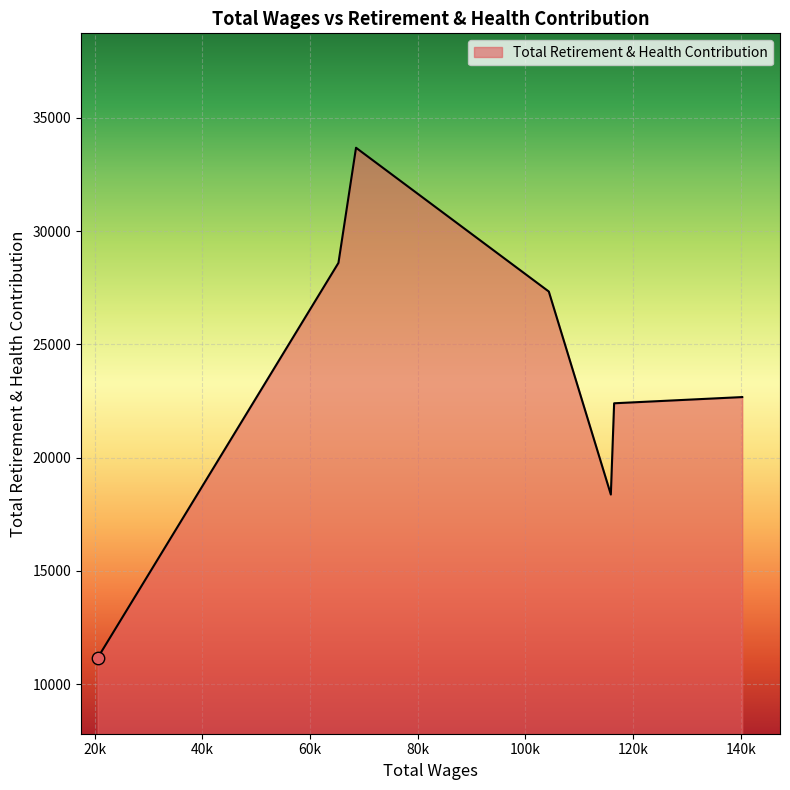

What is the sum of all values?

164225